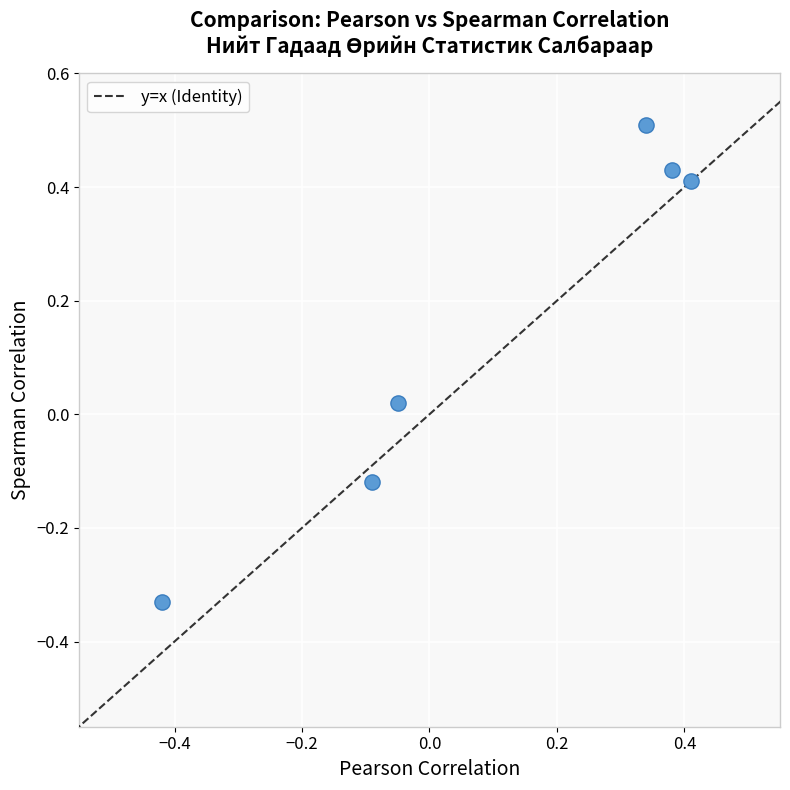

What is the range of X values (max minus min)?

0.8